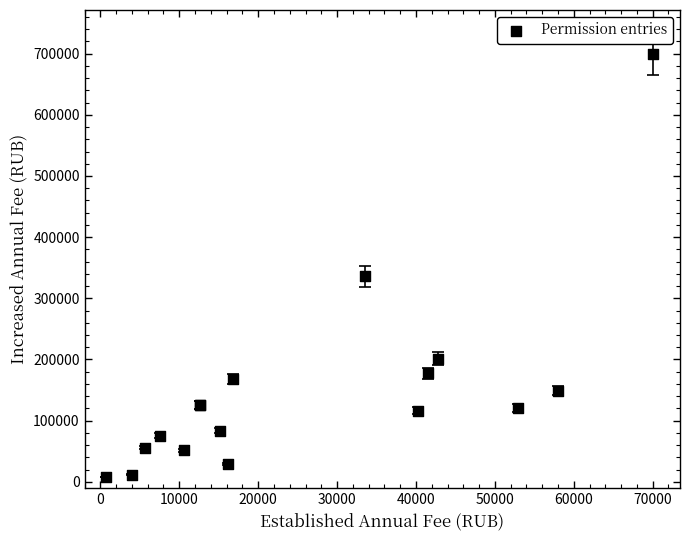

What Y value in the scatter plot is closest to 353780?

336000